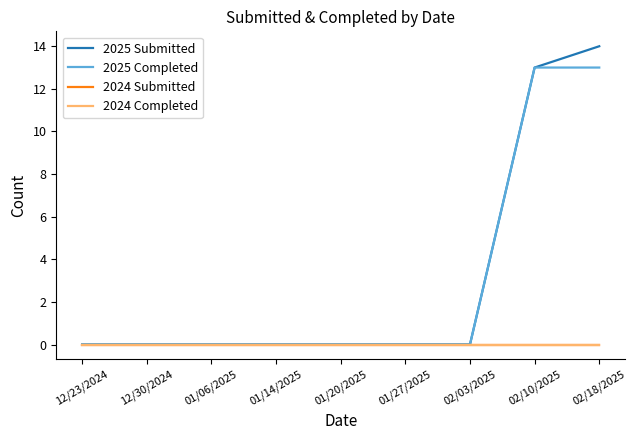

Which category has the lowest value in the 2024 Completed series?

12/23/2024